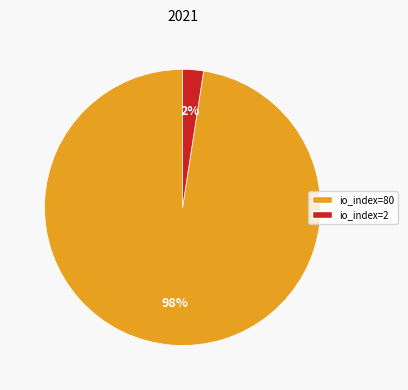

To the nearest percent, what is the average slice percentage?

50%